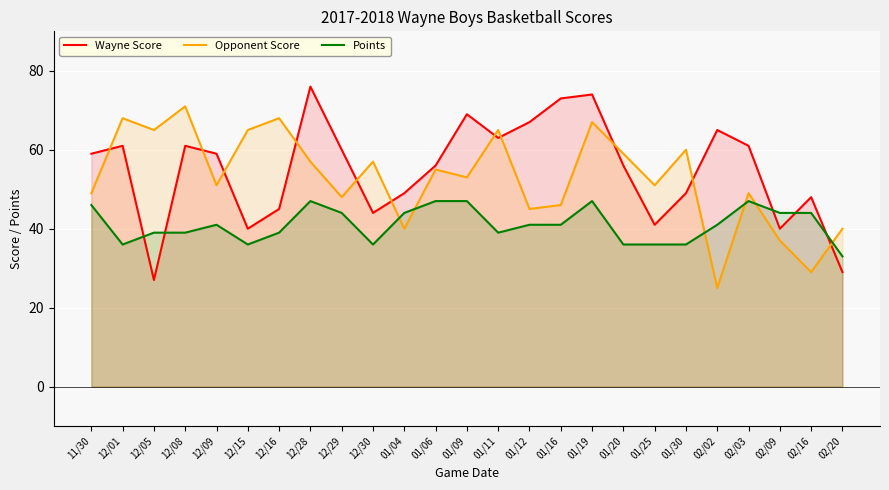

What is the maximum value for Points?

47